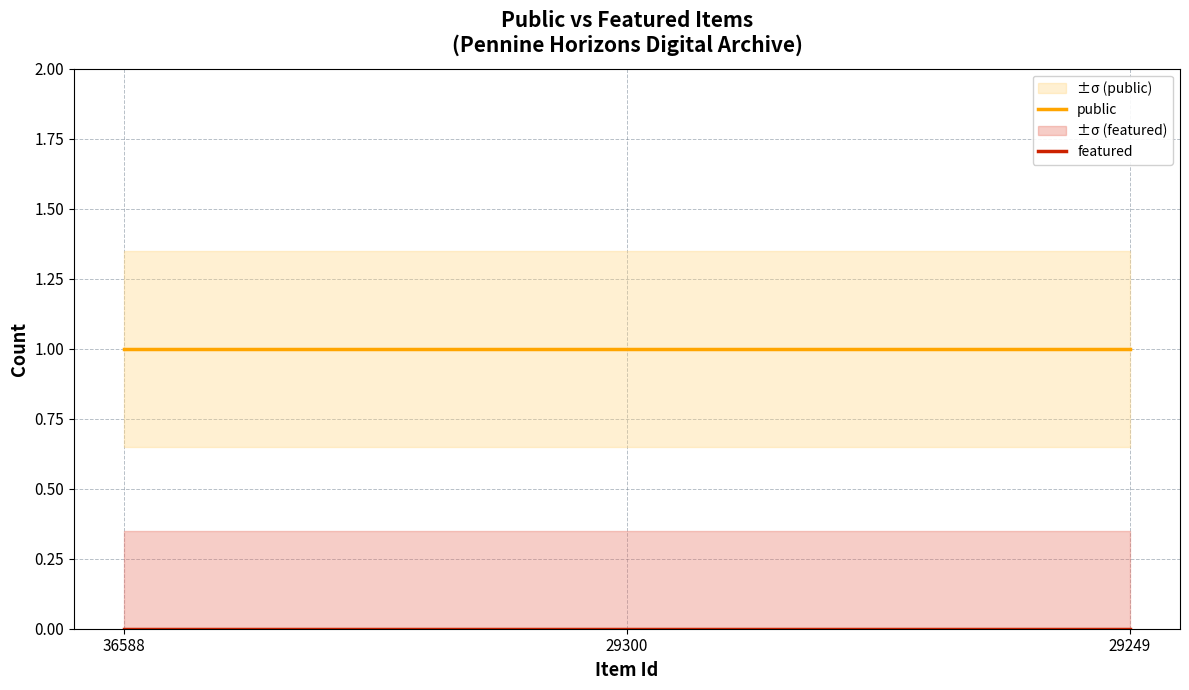

Reading right to left, list all the values displayed in this chart.

public: 29249=1	29300=1	36588=1
featured: 29249=0	29300=0	36588=0